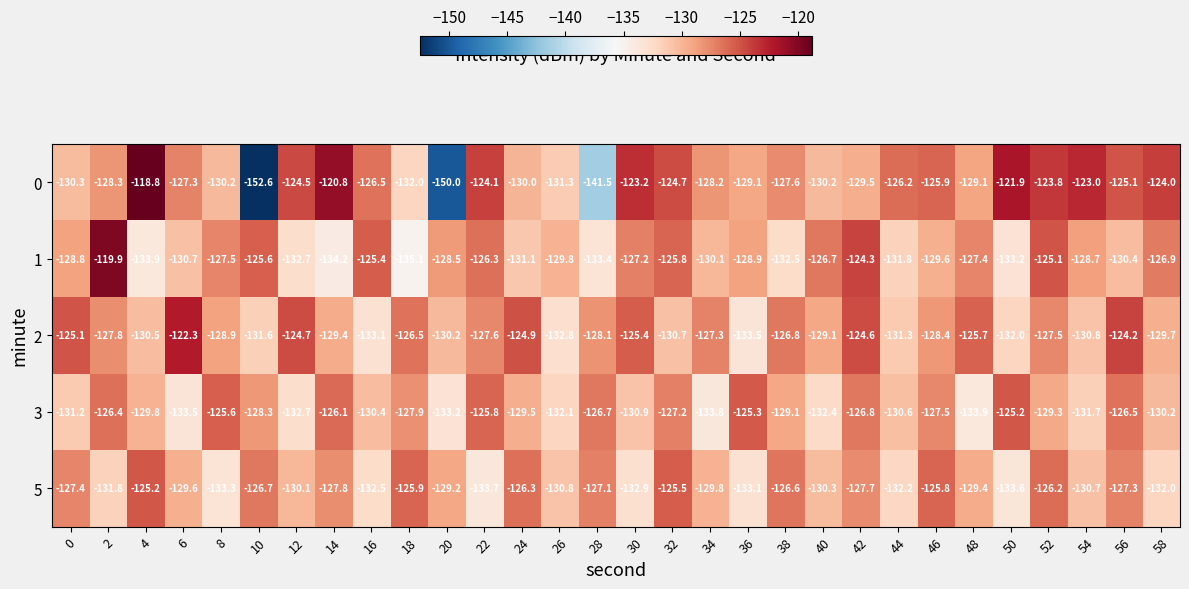

What is the sum of all 5 values?

-3880.5